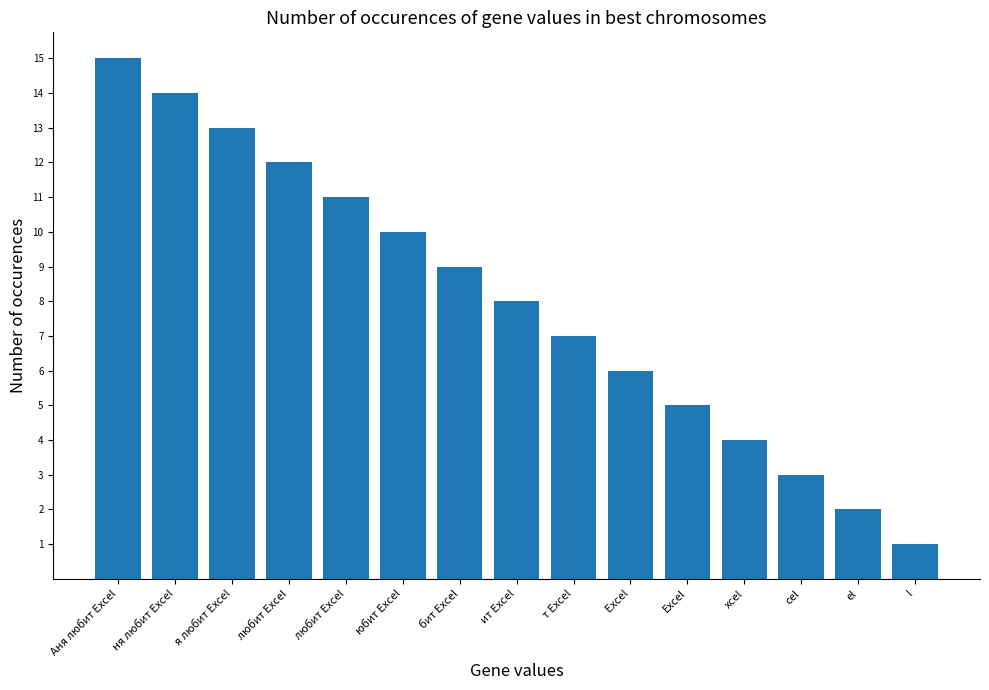

What is the label of the 13th bar from the right?

я любит Excel